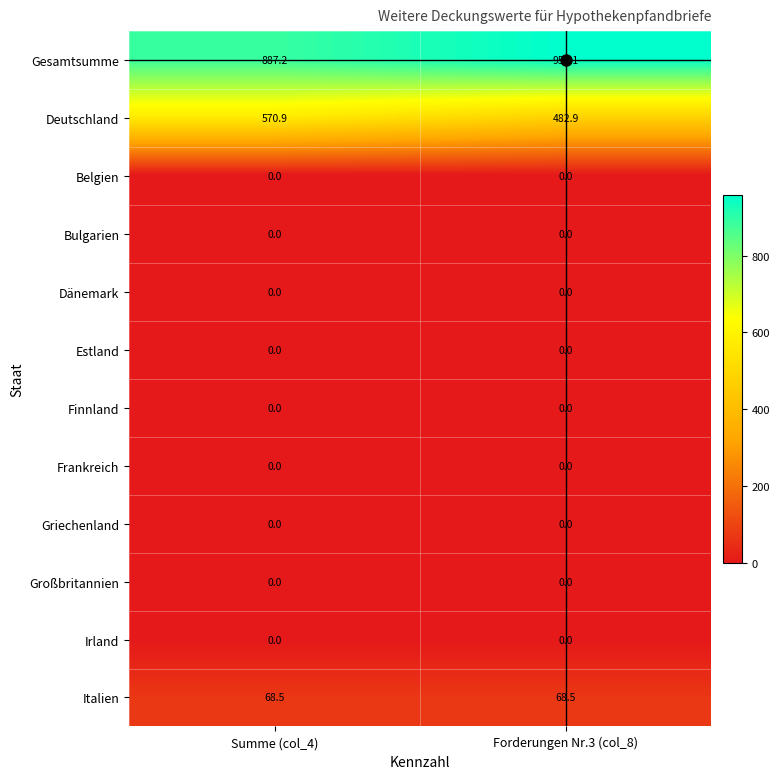

Count the number of data series in this chart.

12